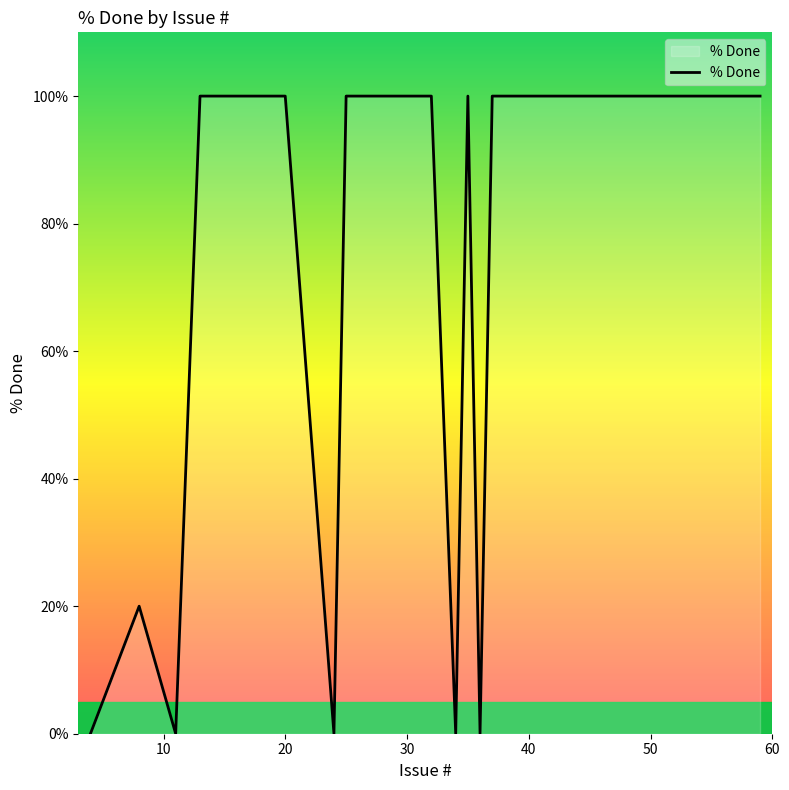

What is the maximum value shown in the chart?

100